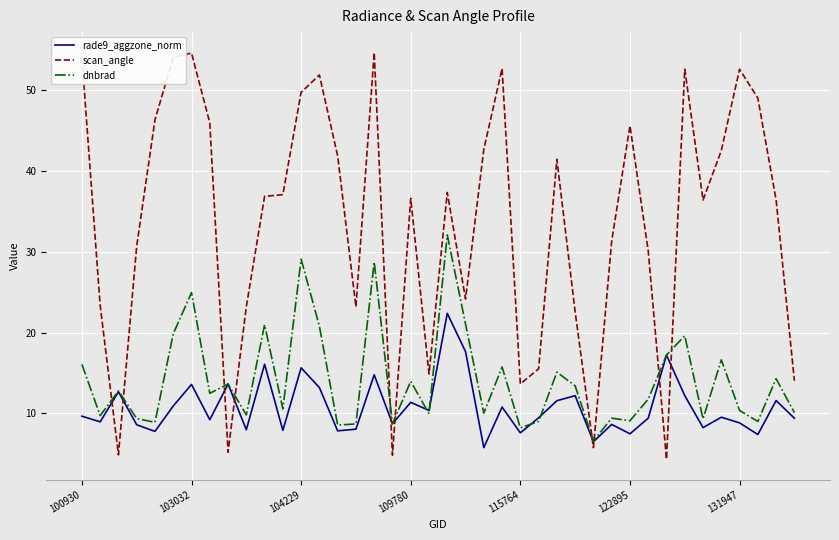

What is the difference between the maximum and second lowest values in the rade9_aggzone_norm series?

15.9